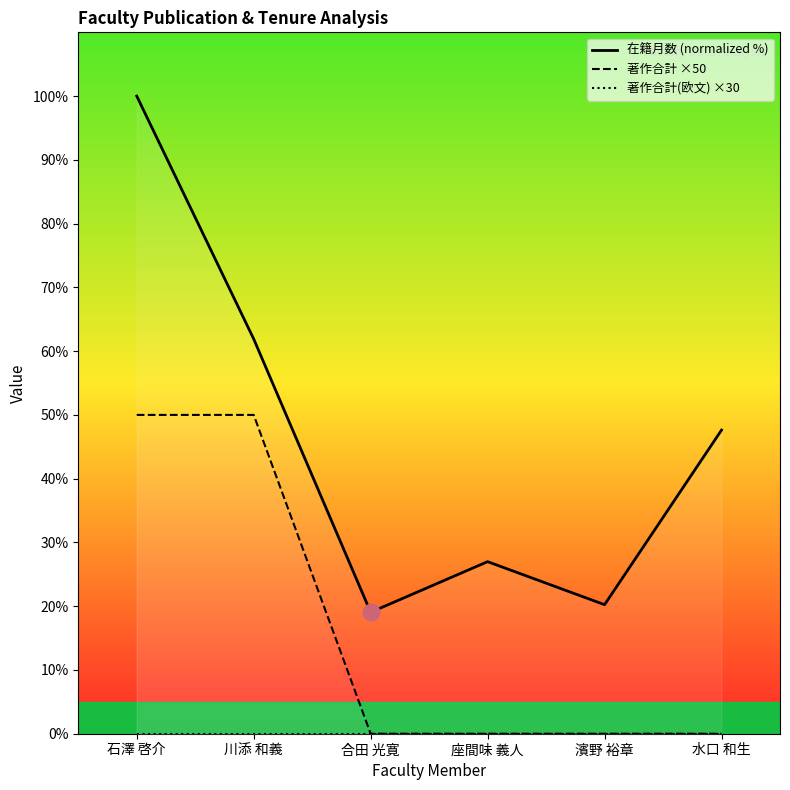

How many values in the 著作合計 ×50 series exceed 0?

2